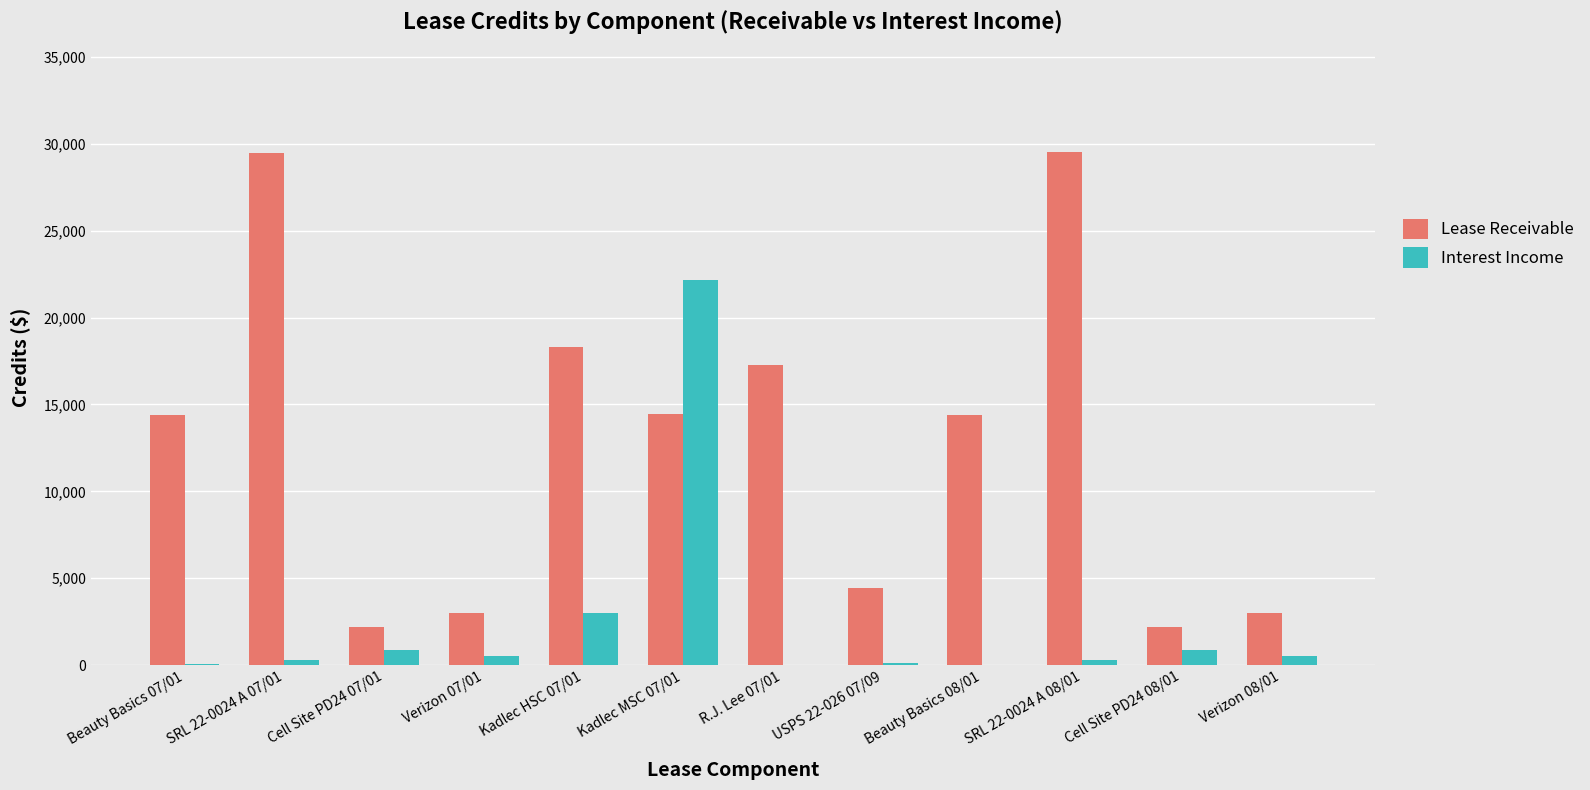

Which series has the widest spread of values?

Lease Receivable